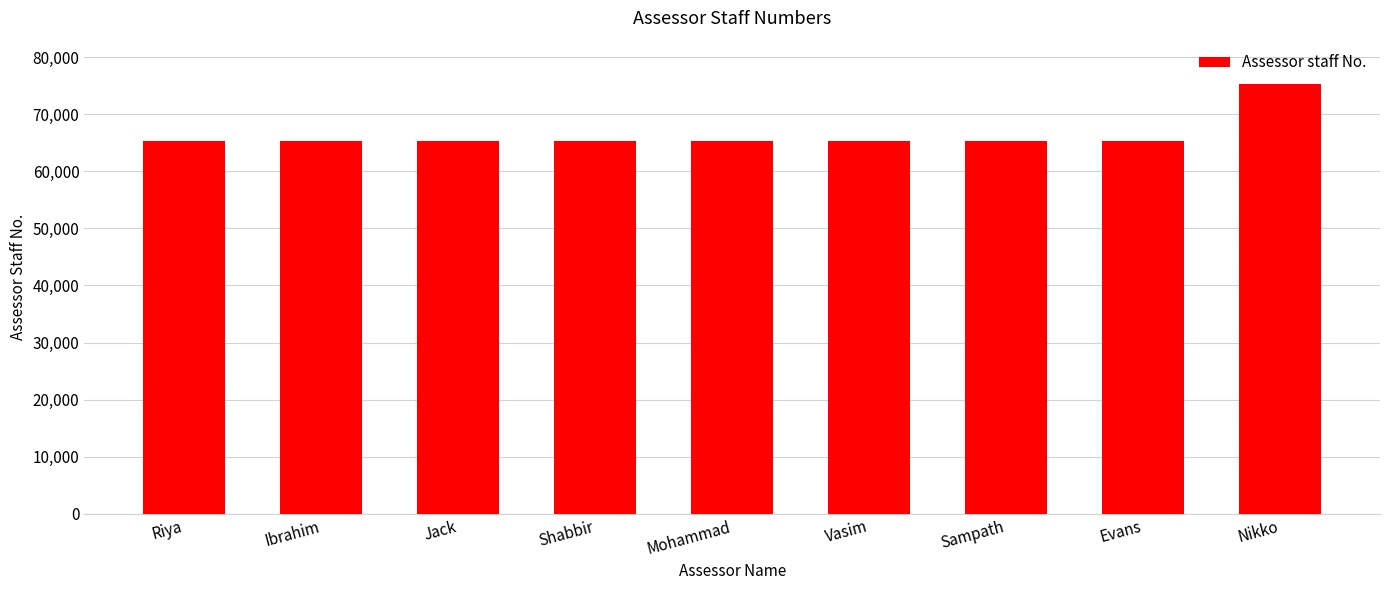

What is the approximate value at Ibrahim, to the nearest 10?

65330